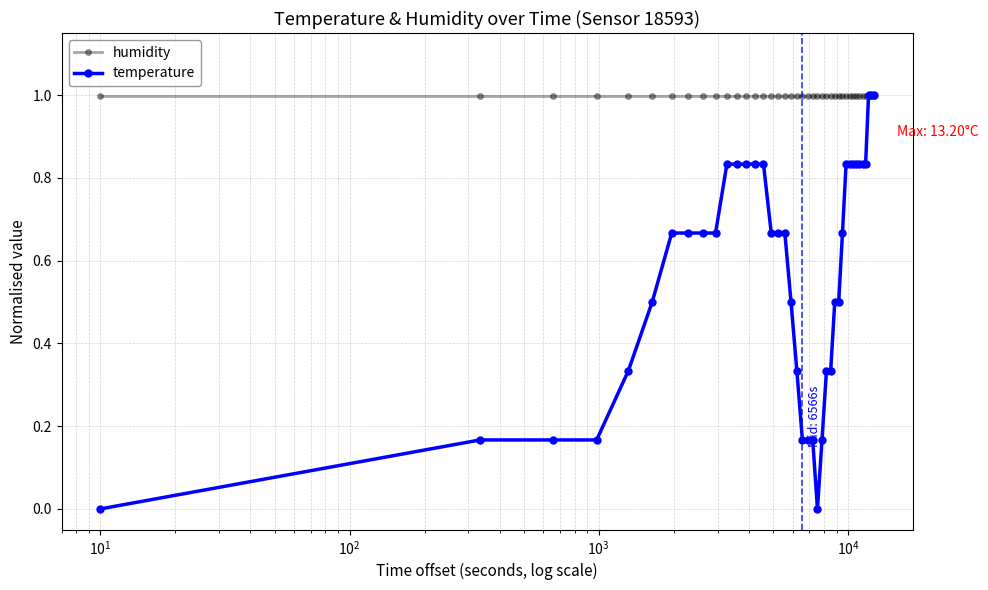

What is the minimum value for humidity?

1.0